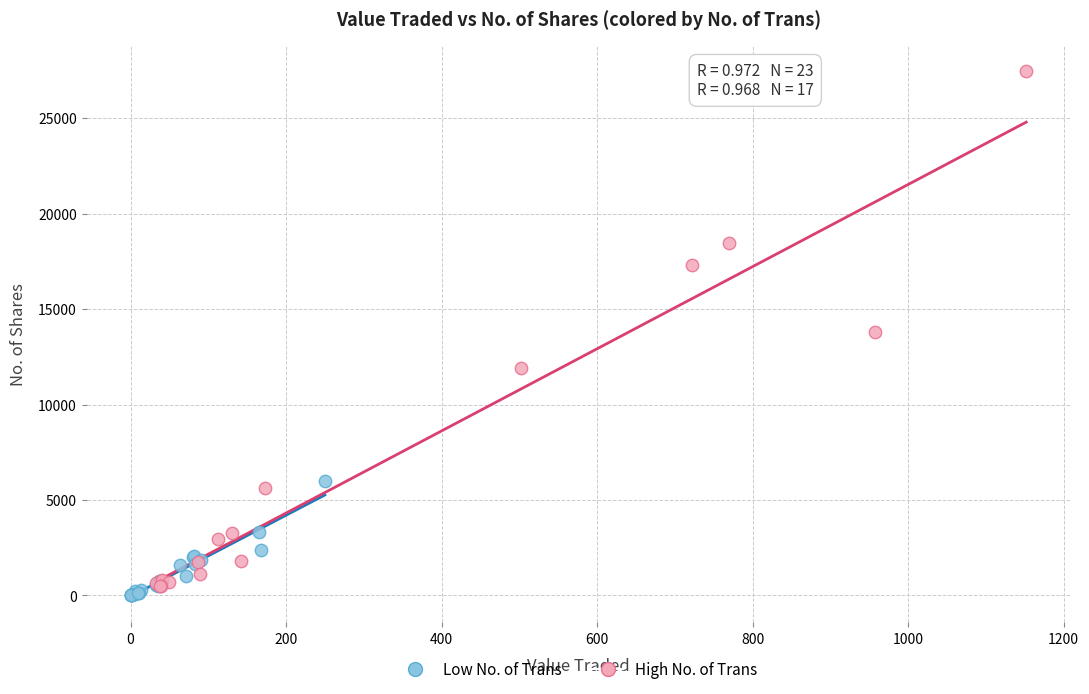

Which series has the largest Y range (max minus min)?

High No. of Trans